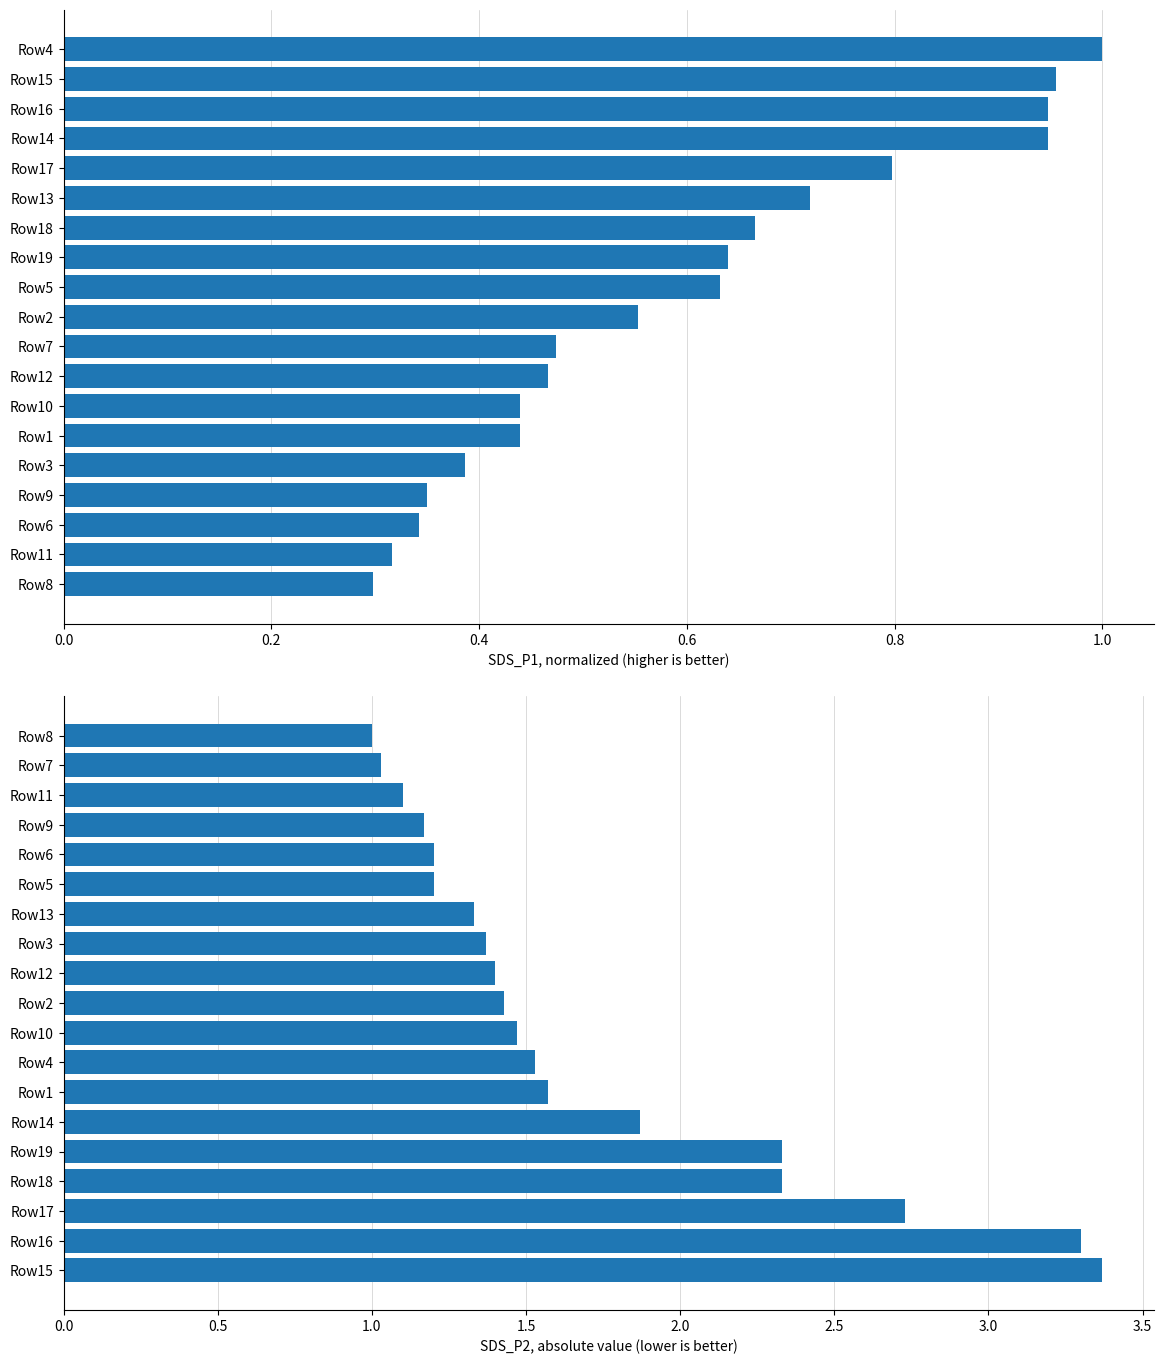

How many values in the SDS_P2 absolute series exceed 1?

18